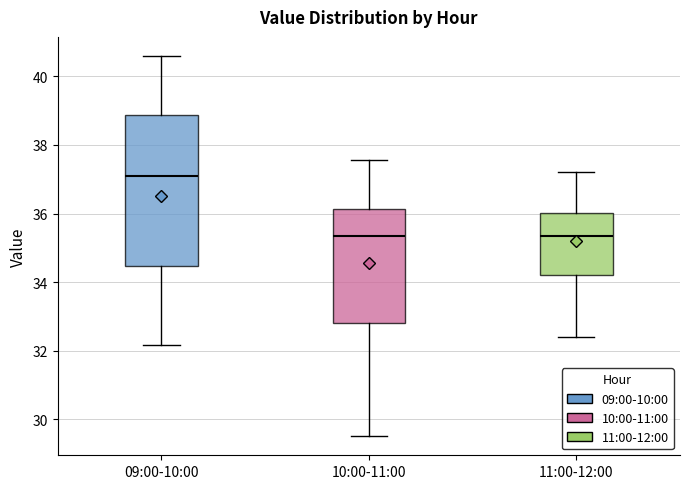

Reading left to right, read every box against the y-axis: the position of its median line, the range the box covers, and the ends of its whiskers. The values are not printed on the chart, so give them approximately, as read against the axis.

09:00-10:00: median 37.0, box 34.4 to 38.8, whiskers 32.2 to 40.6
10:00-11:00: median 35.4, box 32.8 to 36.2, whiskers 29.6 to 37.6
11:00-12:00: median 35.4, box 34.2 to 36.0, whiskers 32.4 to 37.2